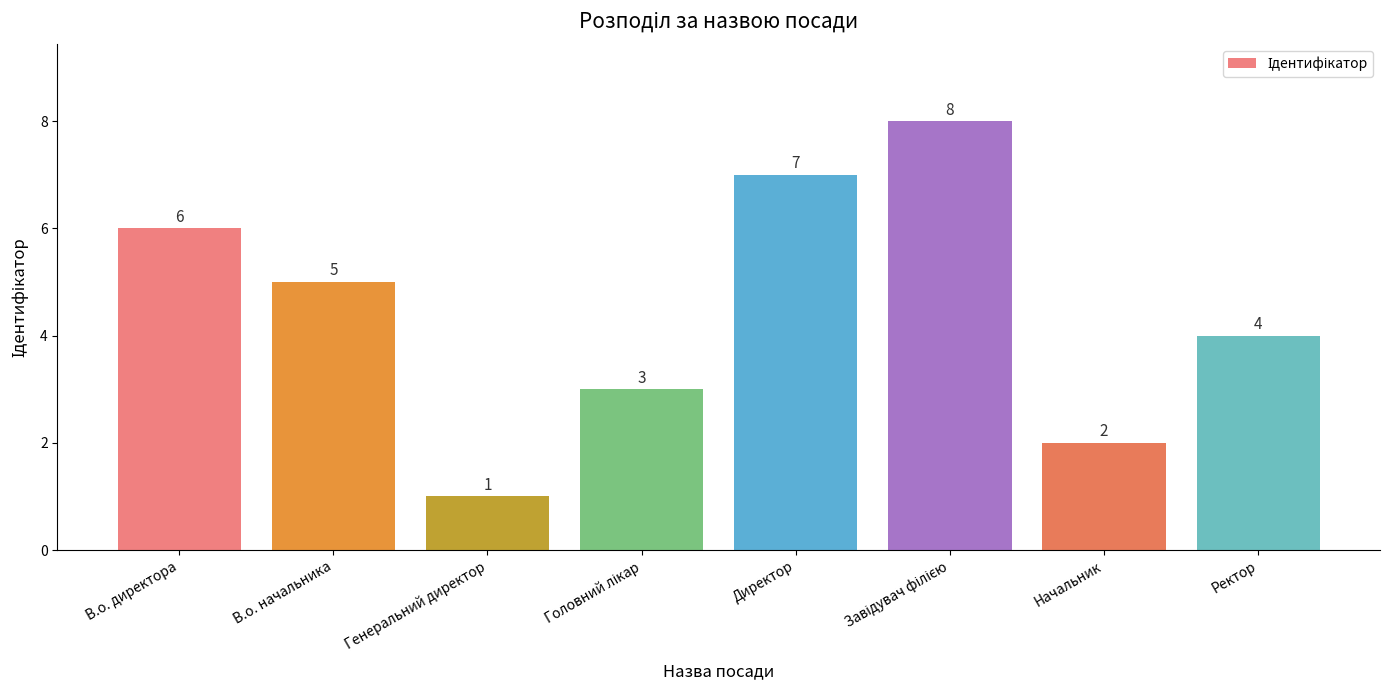

What is the change in value from Генеральний директор to Директор?

+6